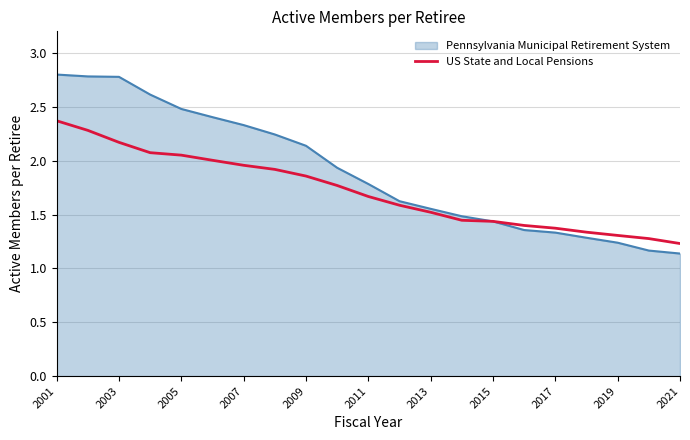

Which series has the largest total across all categories?

Pennsylvania Municipal Retirement System